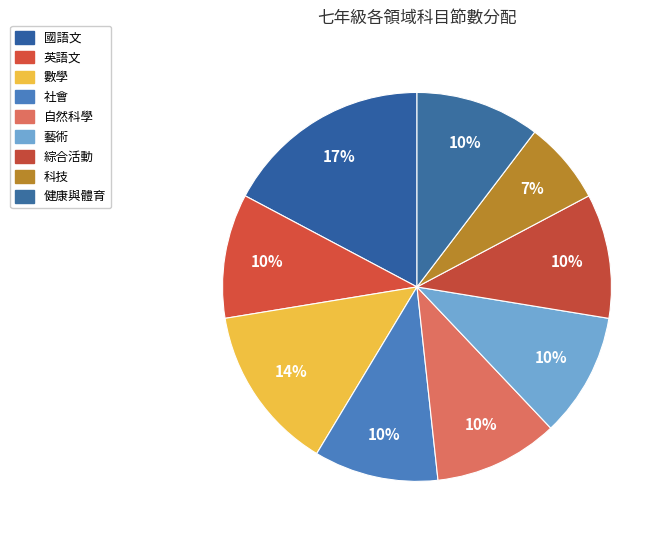

Is the sum of 健康與體育 and 科技 greater than half?

No